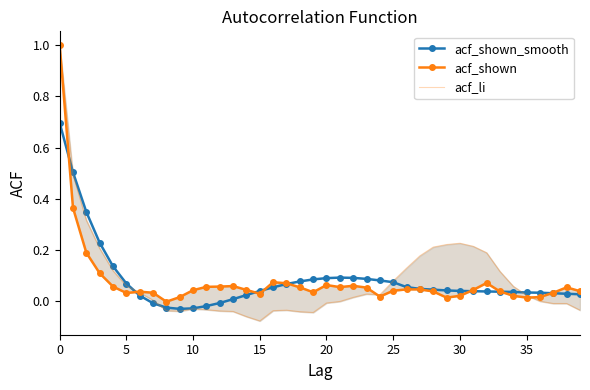

How many data points in acf_shown are less than 0?

1